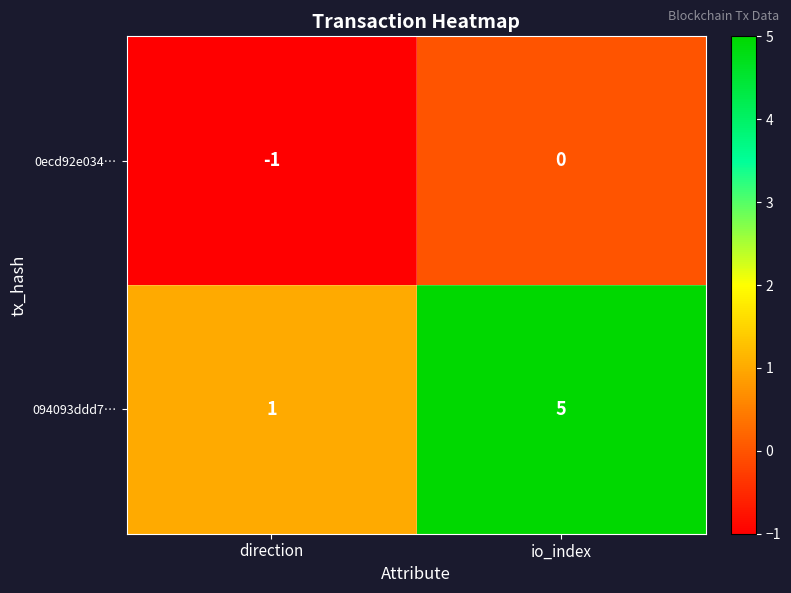

What is the difference between the maximum and minimum values in the 094093ddd7… series?

4